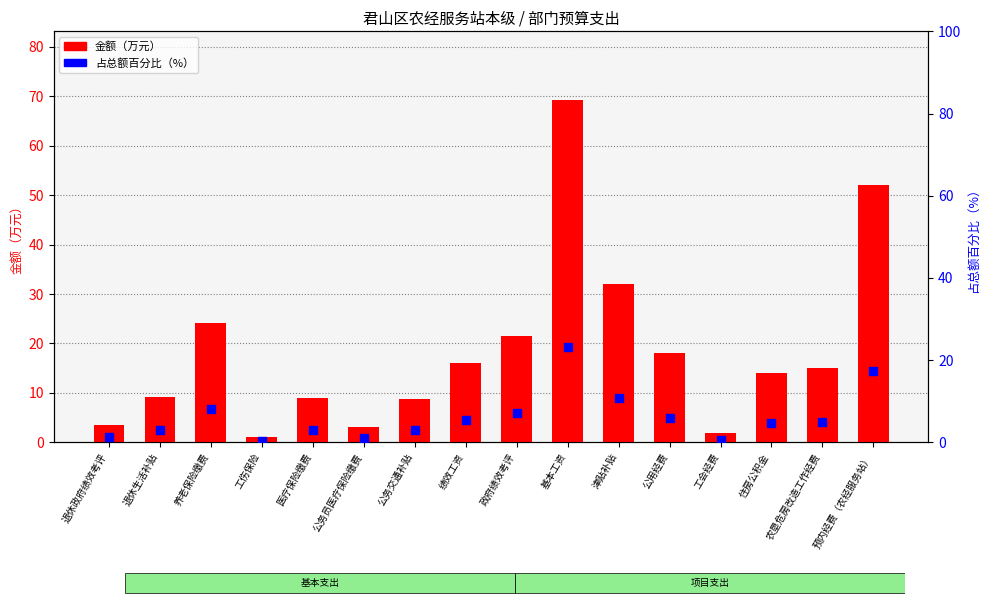

Which series has the widest spread of Y values?

金额（万元）